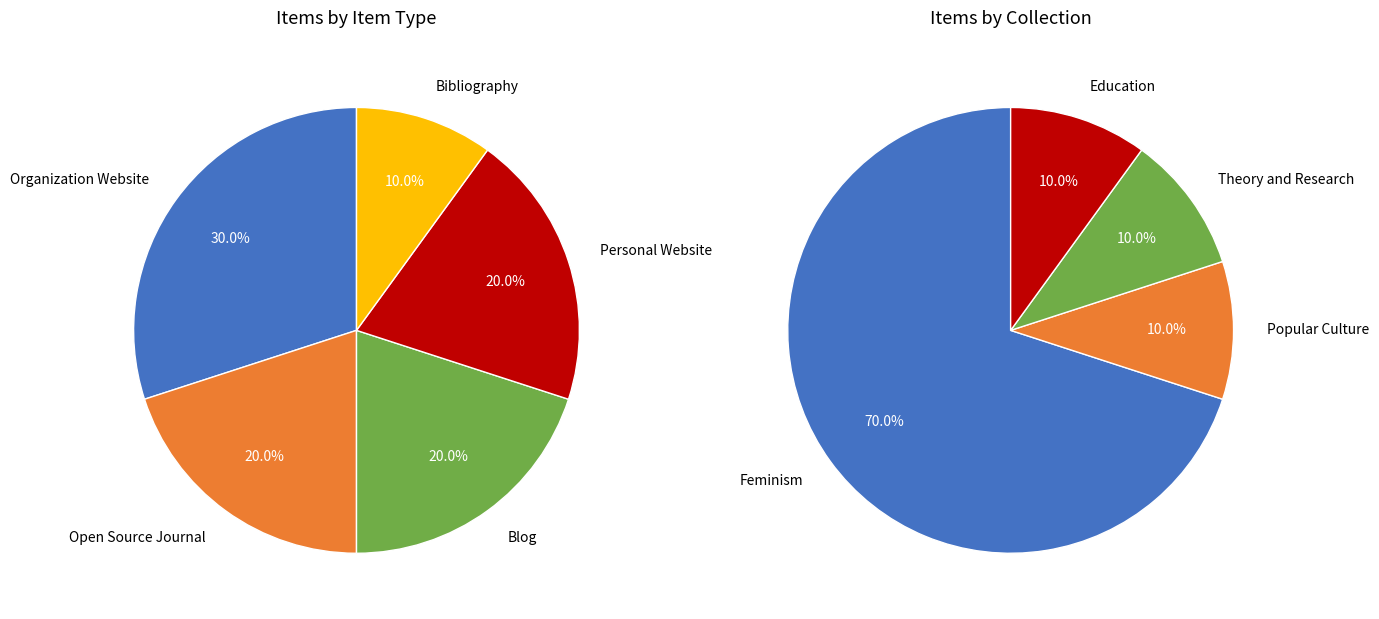

Is the sum of Bibliography and Education greater than half?

No